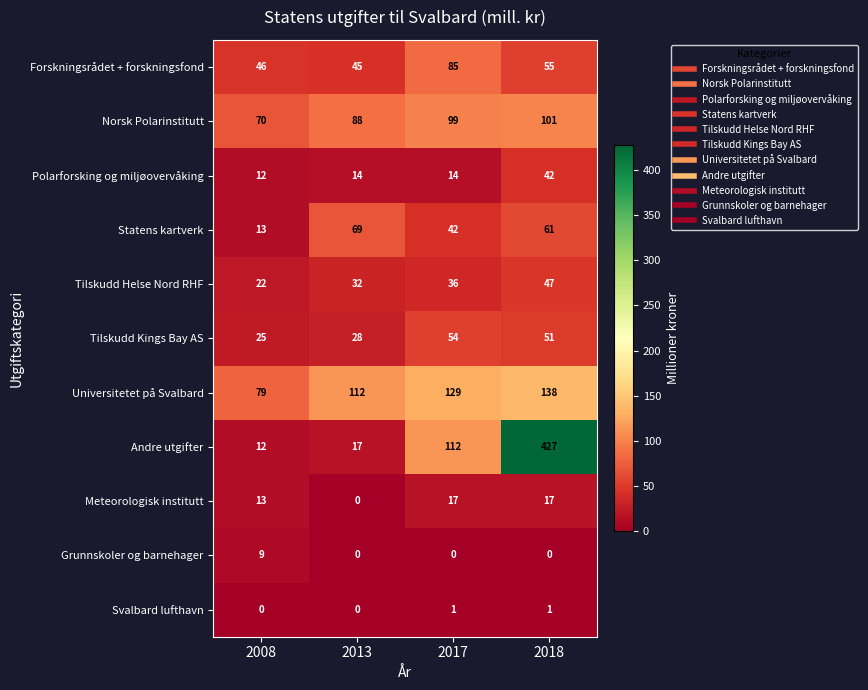

What is the difference between the second highest and second lowest values in the Tilskudd Helse Nord RHF series?

4